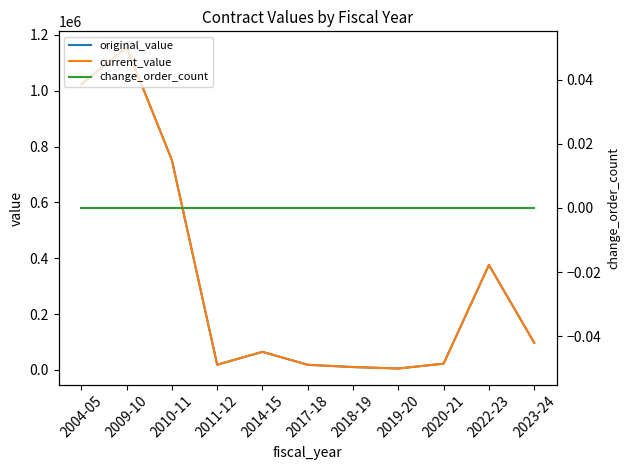

What is the difference between the highest and lowest values at 2014-15?

64913.2